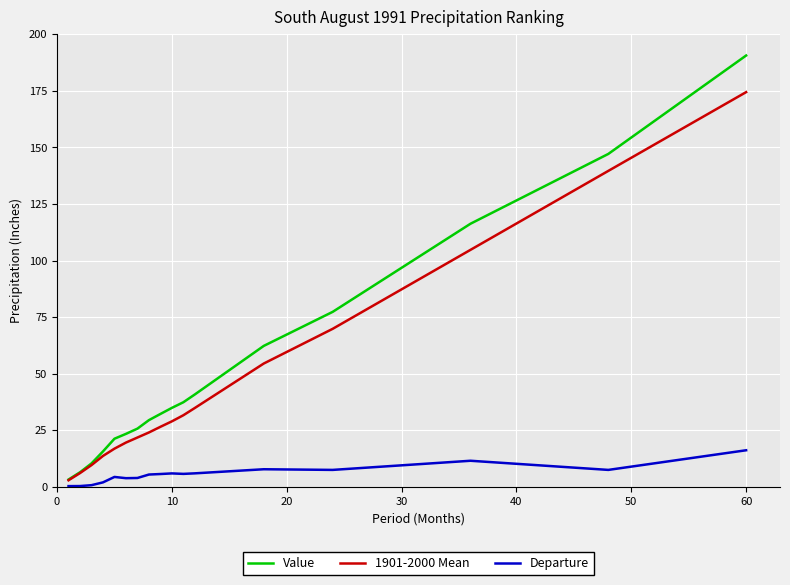

Rank the series by their maximum value, from lowest to highest.

Departure, 1901-2000 Mean, Value